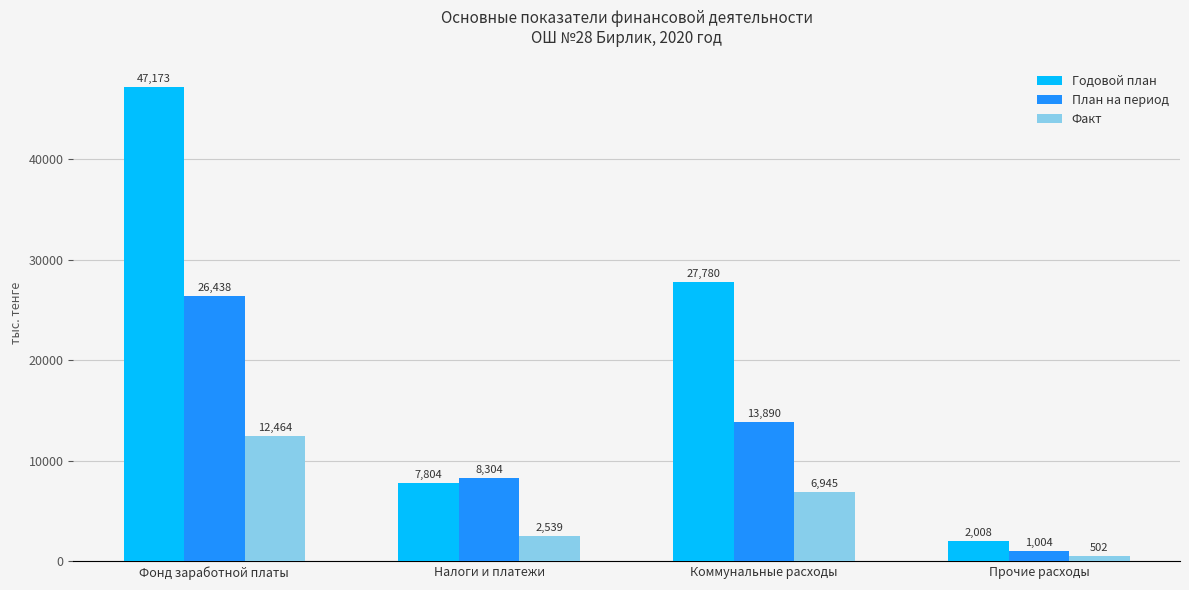

Is the value of Годовой план at Прочие расходы greater than the value of Факт at Коммунальные расходы?

No